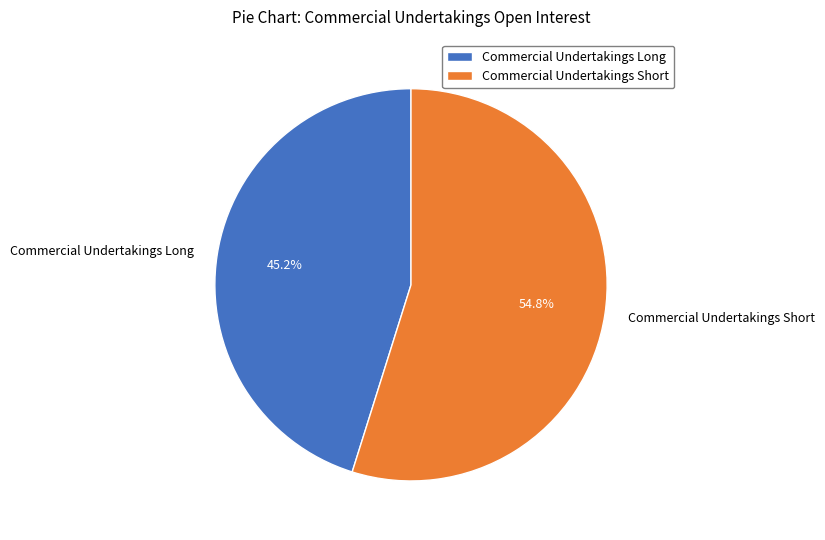

How many slices are in this pie chart?

2